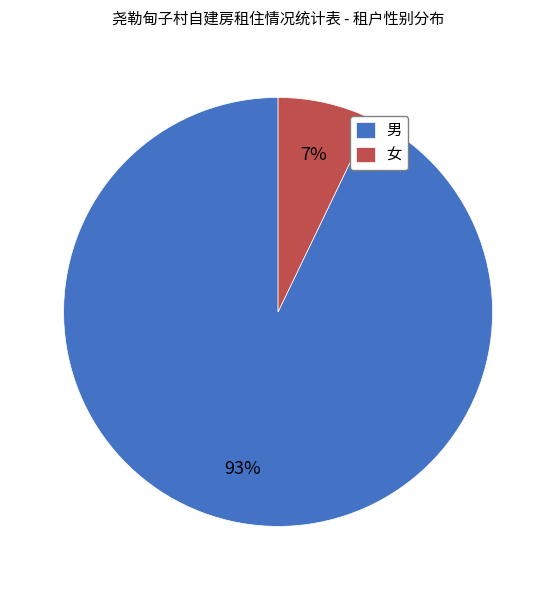

To the nearest percent, what percentage of the pie is 女?

7%